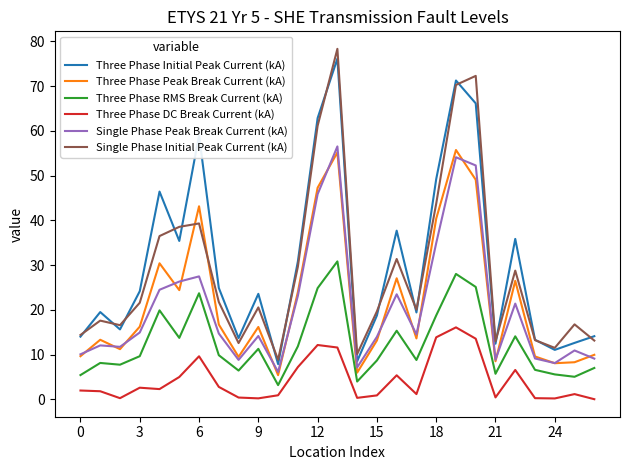

Which series has the largest range (max minus min)?

Single Phase Initial Peak Current (kA)